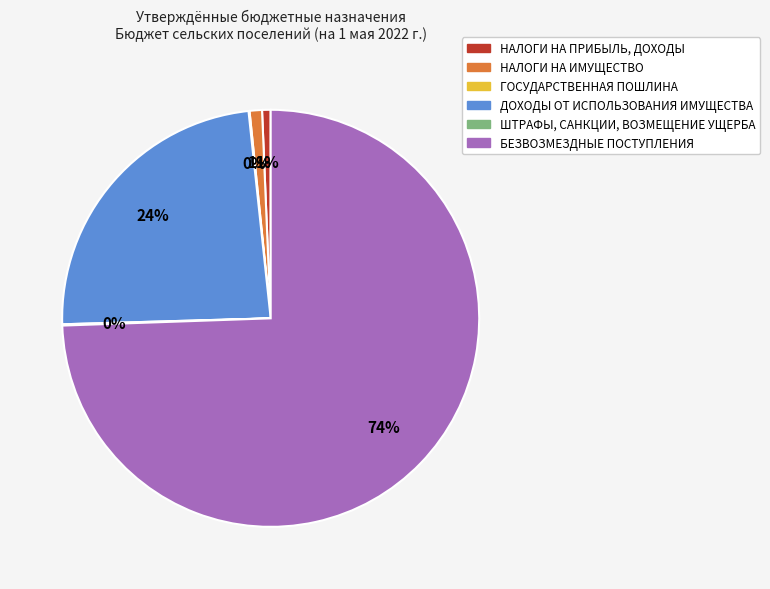

Is it true that НАЛОГИ НА ПРИБЫЛЬ, ДОХОДЫ is 11% of the pie?

False